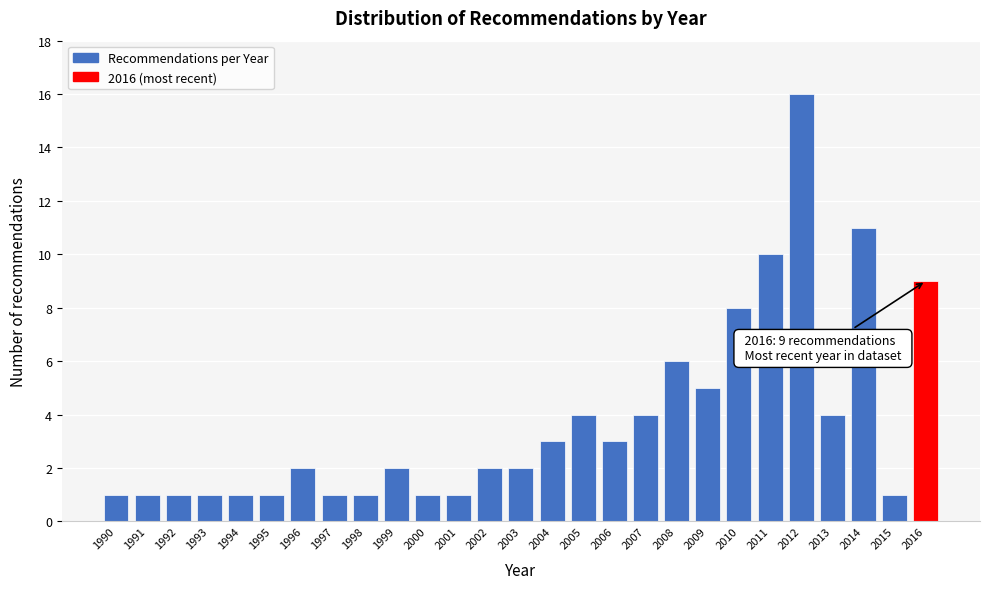

Reading left to right, what are all the values shown in this chart?

1	1	1	1	1	1	2	1	1	2	1	1	2	2	3	4	3	4	6	5	8	10	16	4	11	1	9